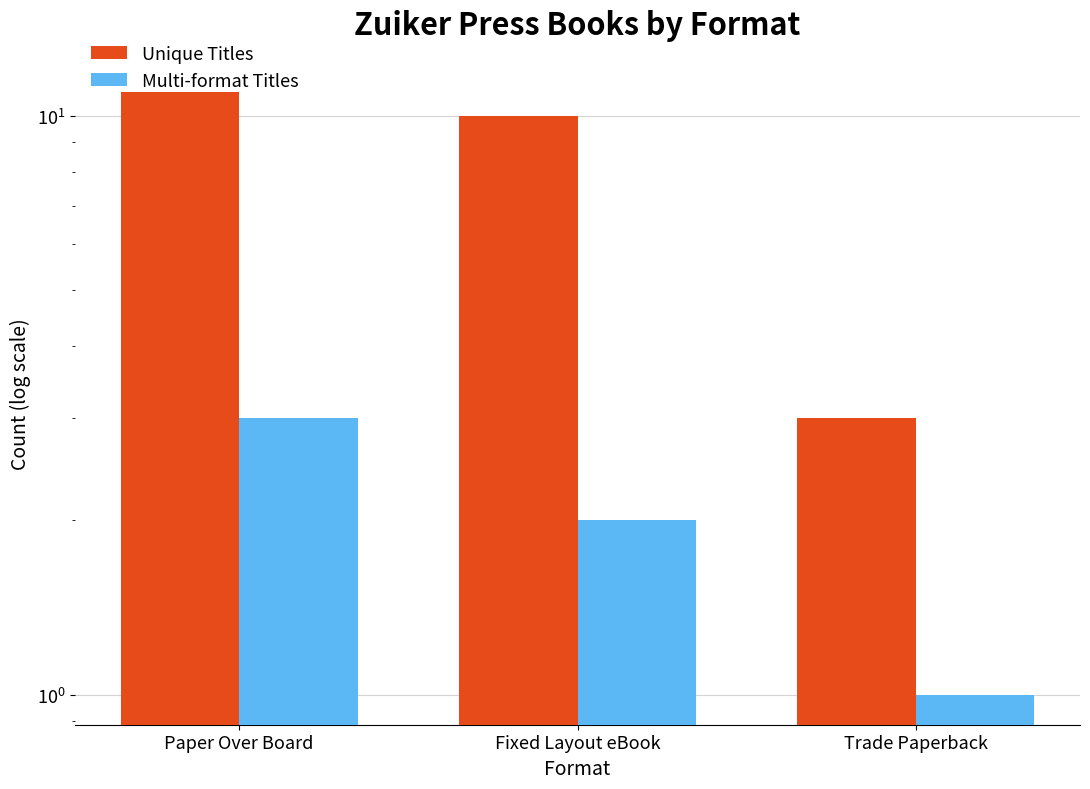

What is the label of the 1st bar from the left?

Paper Over Board